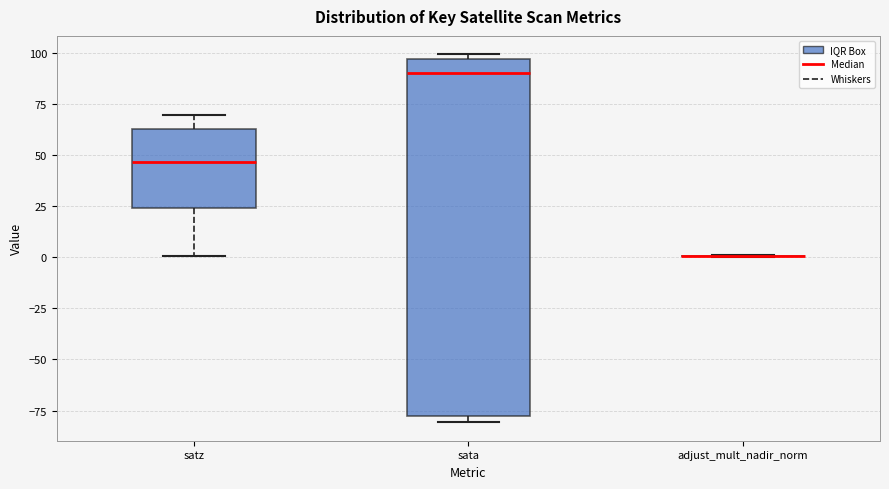

Which box is the tallest, from its lower edge to its upper edge?

sata